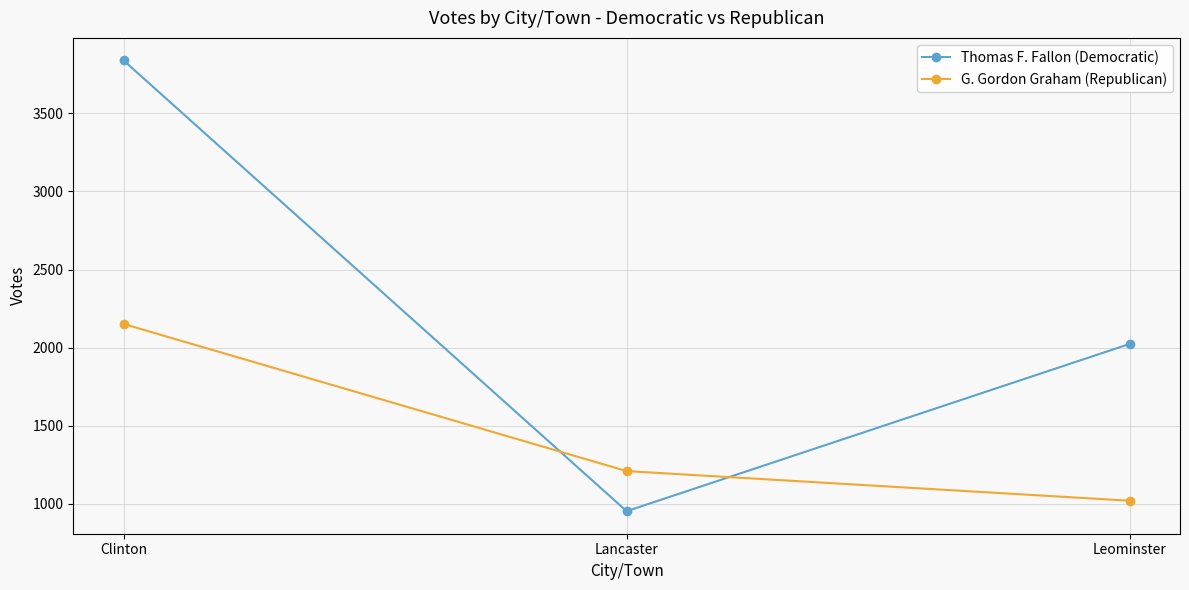

How many lines are shown in the chart?

2